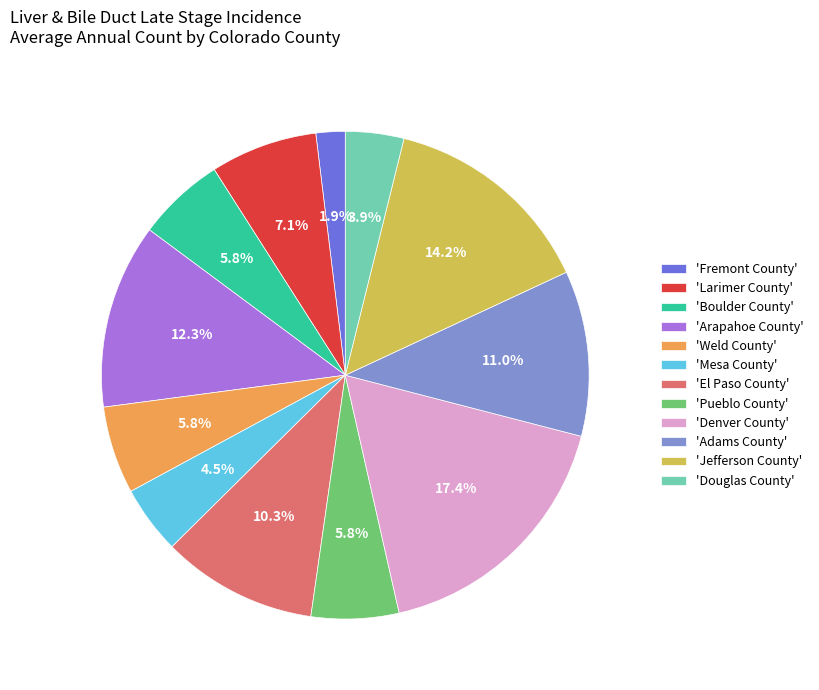

Is there any slice that represents more than half of the pie?

No